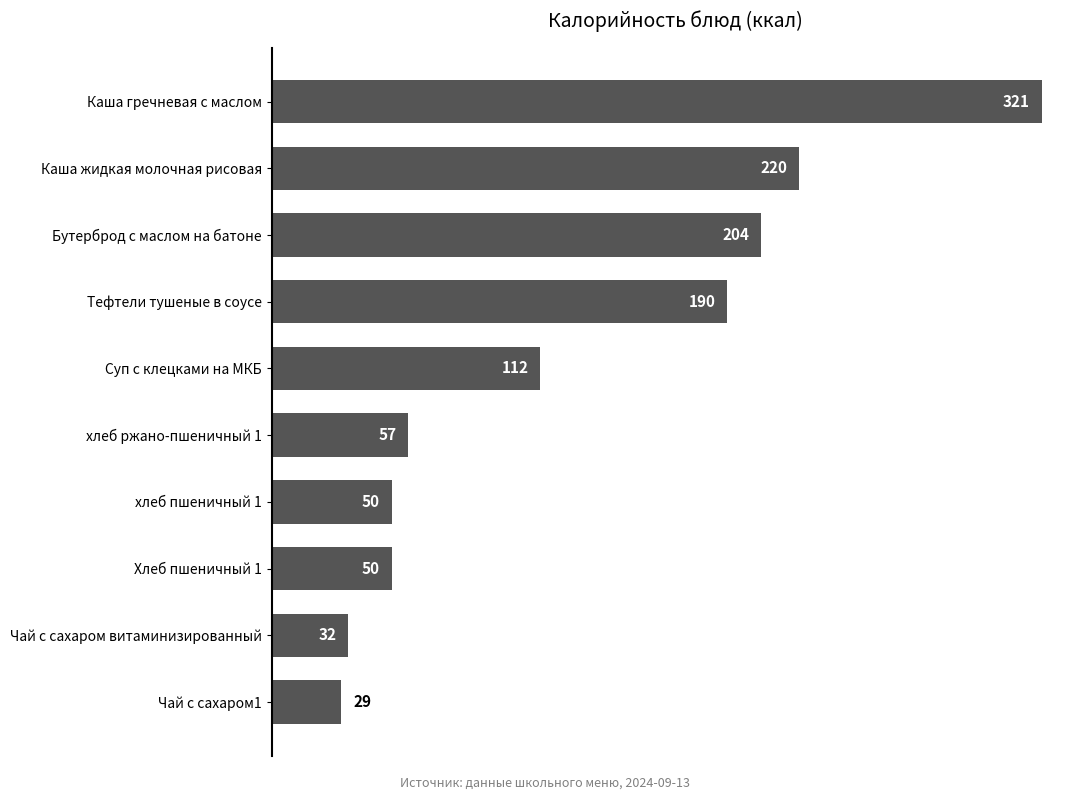

What is the difference between the second highest and minimum values?

191